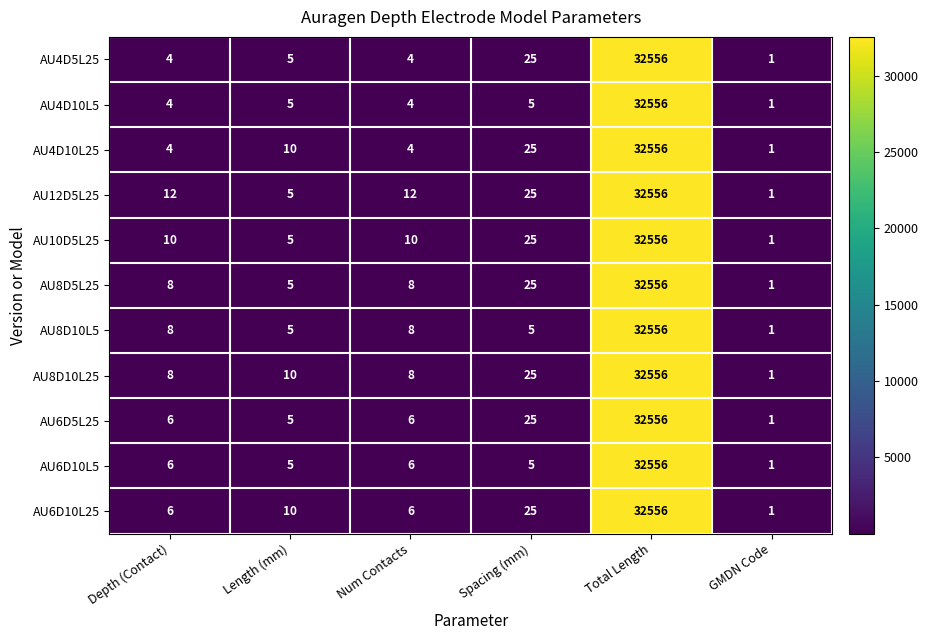

What is the spread (max minus min) of values at Depth (Contact)?

8